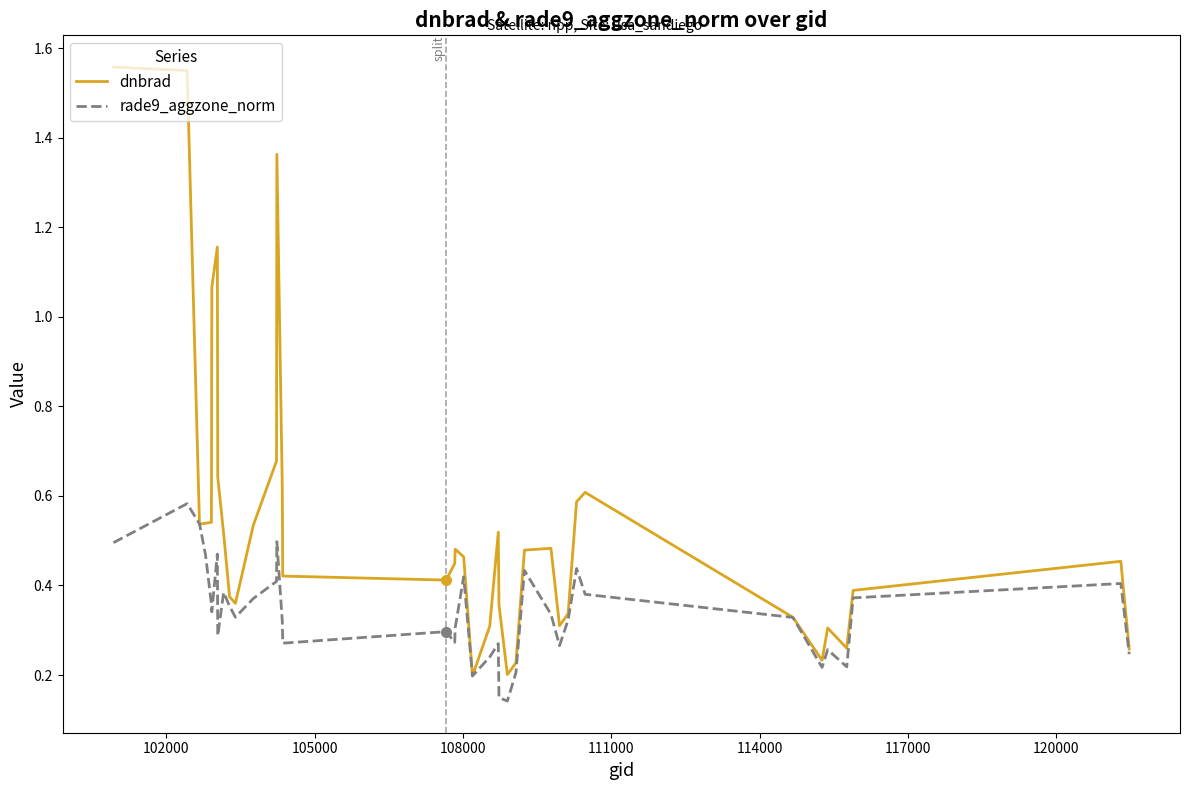

True or false: dnbrad has more than 2 points higher than both neighbors.

True